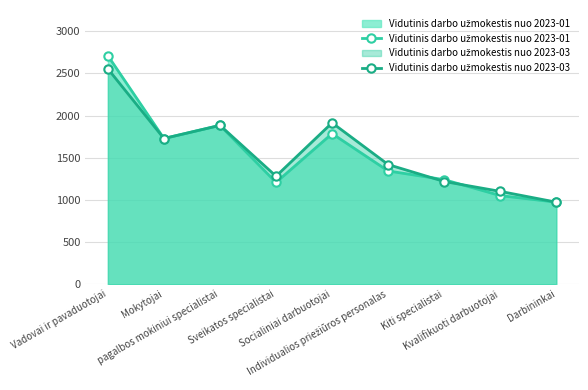

Between Socialiniai darbuotojai and Sveikatos specialistai, which is larger?

Socialiniai darbuotojai